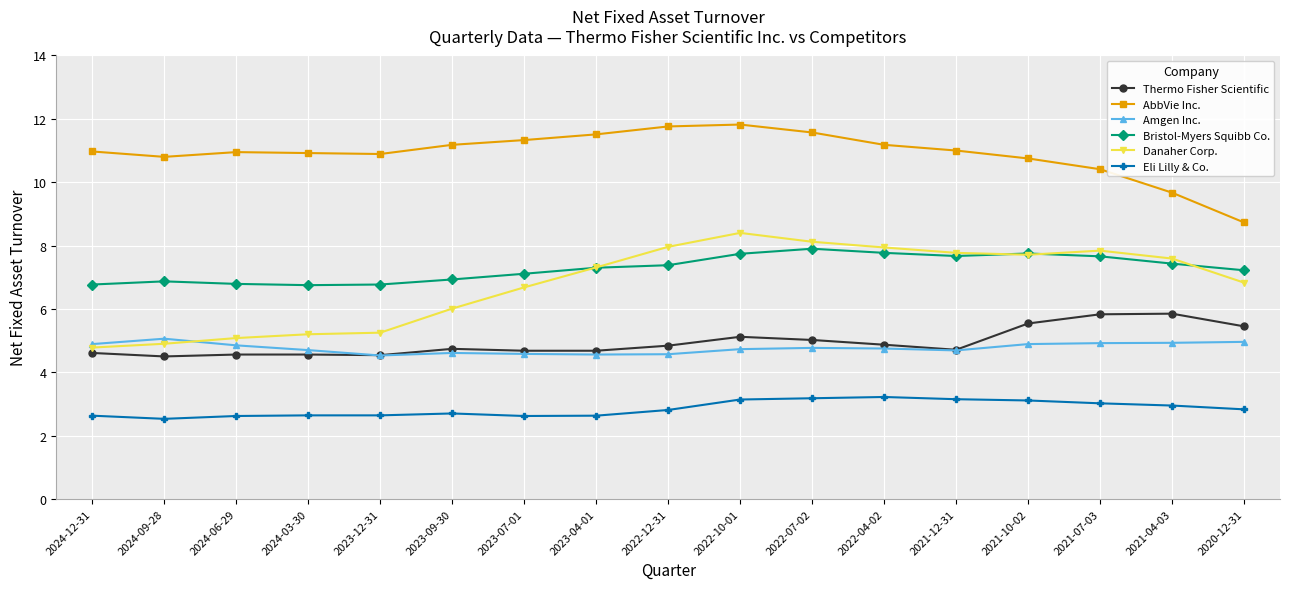

At which label does Danaher Corp. first exceed 7?

2023-04-01